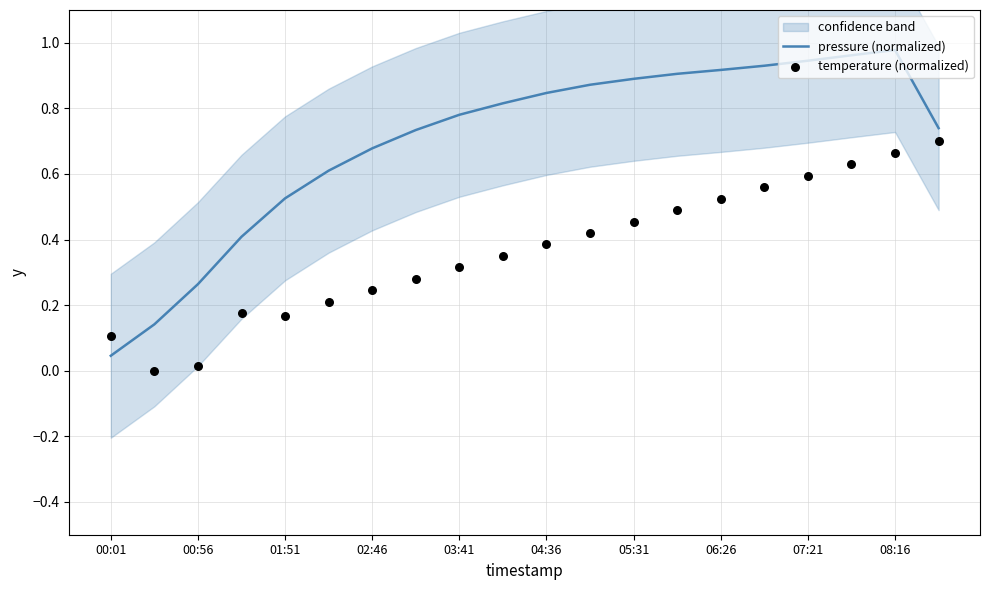

At which label does pressure (normalized) reach its minimum?

00:01